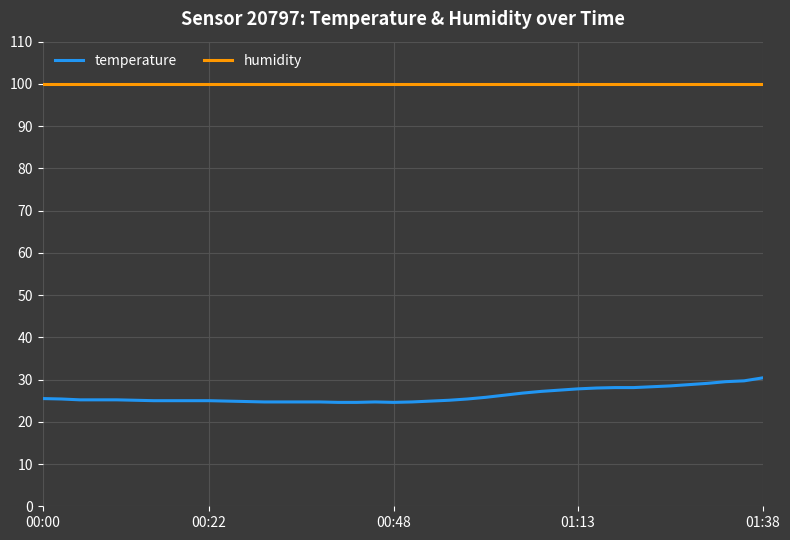

What is the highest value of the temperature series?

30.4